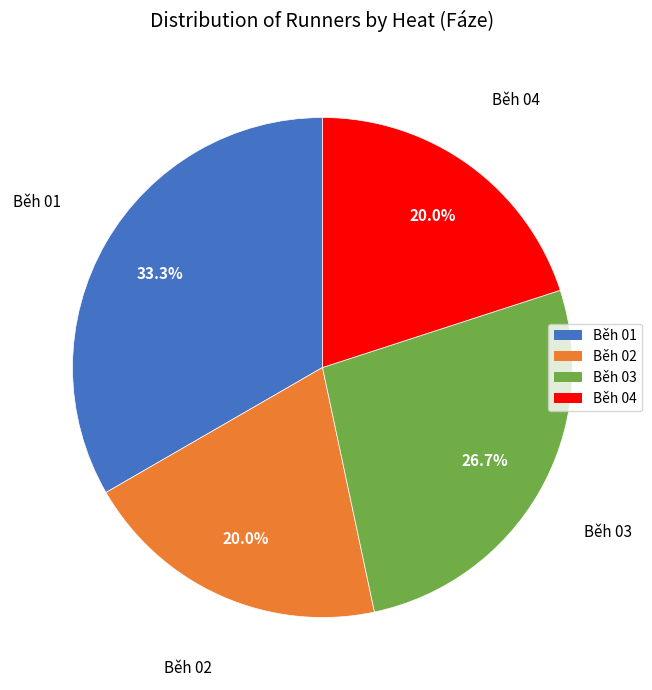

Combined, do Běh 02 and Běh 04 account for over 50%?

No